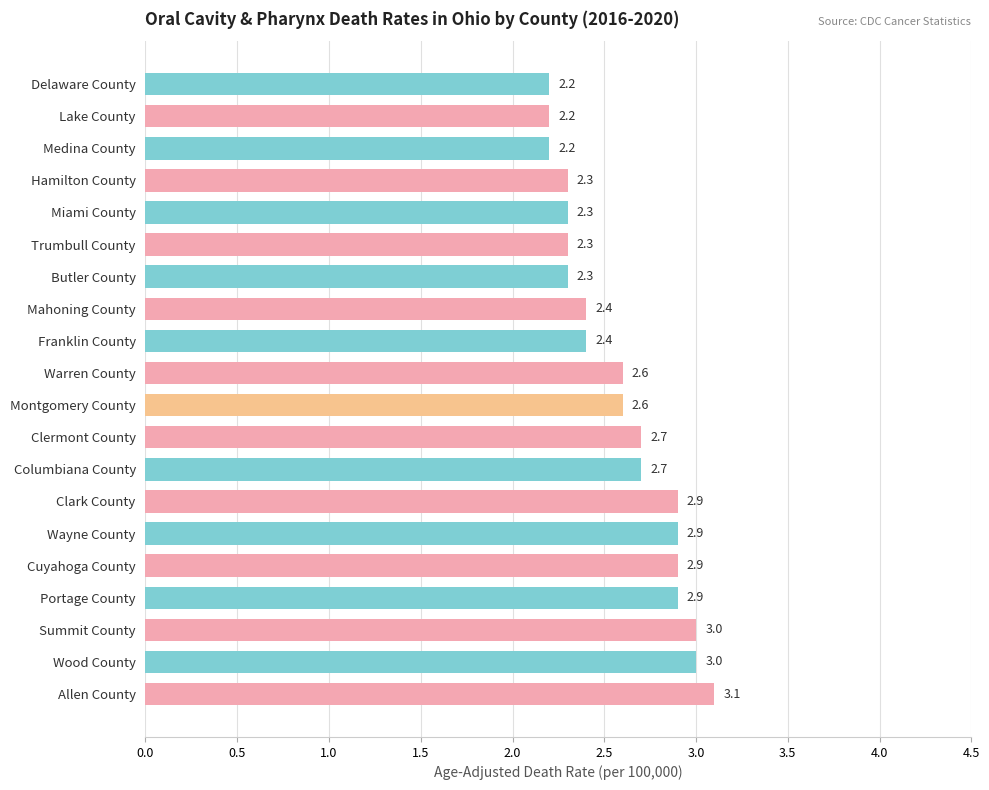

Approximately how many times larger is the value at Allen County compared to Clark County?

1.1